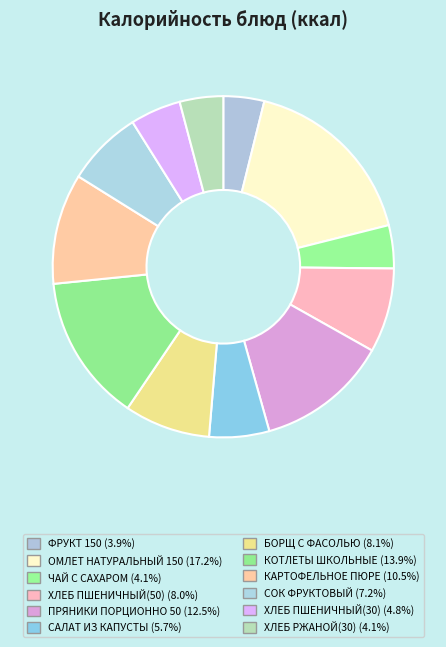

Between САЛАТ ИЗ КАПУСТЫ and ОМЛЕТ НАТУРАЛЬНЫЙ 150, which is larger?

ОМЛЕТ НАТУРАЛЬНЫЙ 150